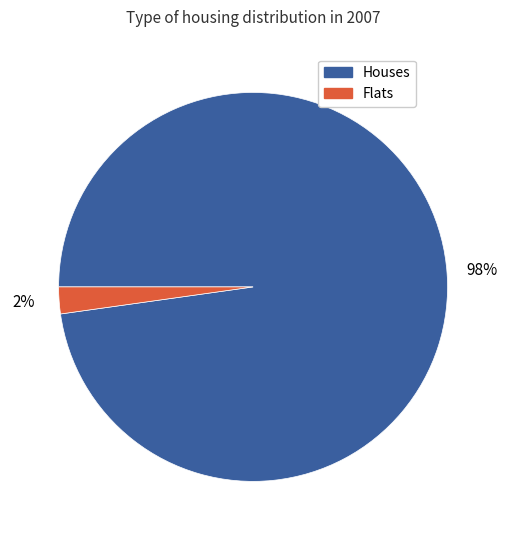

How many segments does this pie chart have?

2